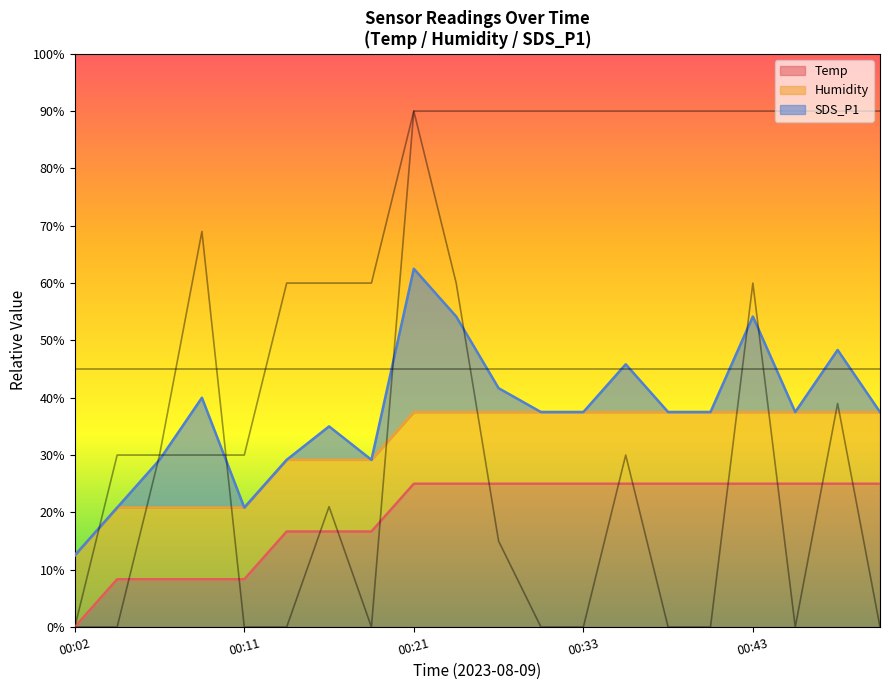

The Temp series shows 0.0 at 00:02. True or false?

True